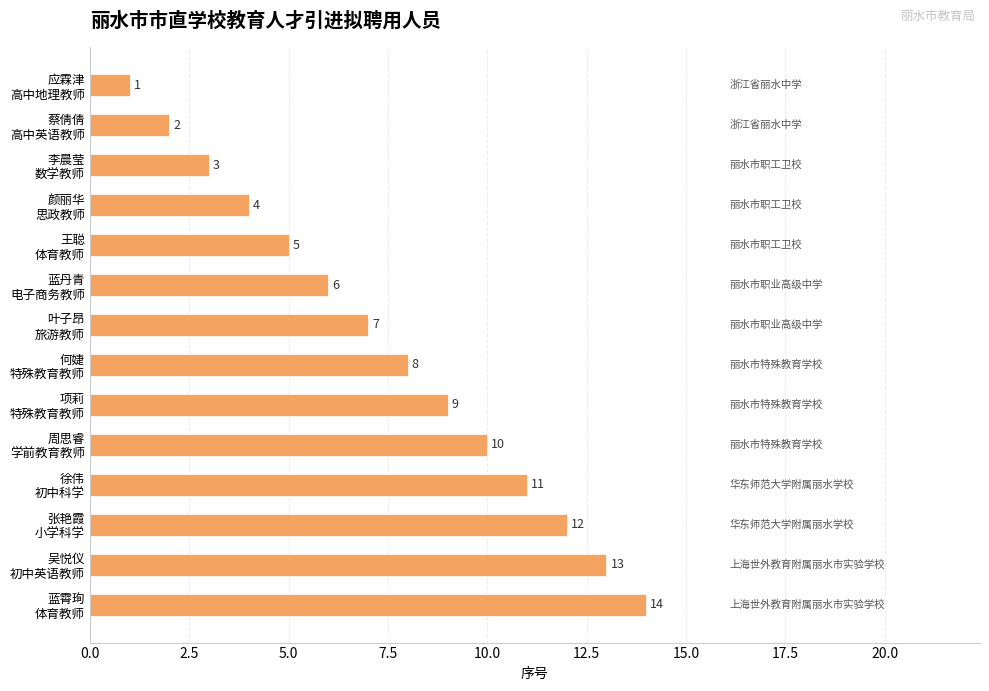

How many distinct data groups are displayed?

1